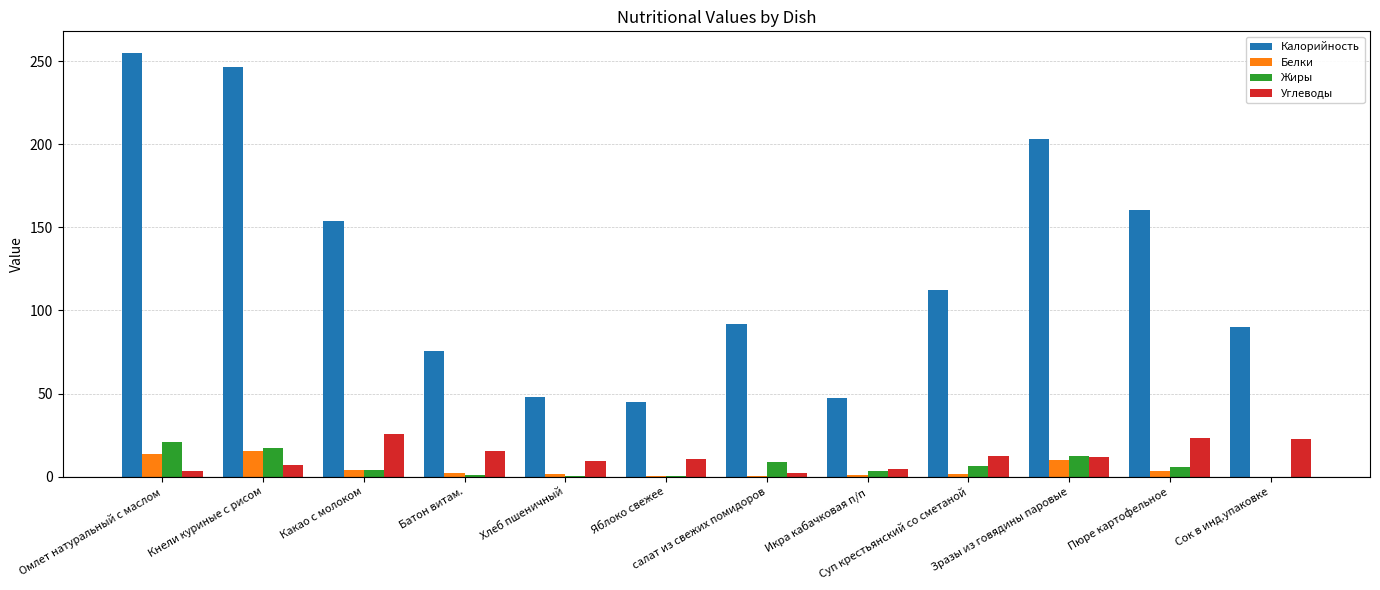

Which label corresponds to the largest value in the chart?

Омлет натуральный с маслом